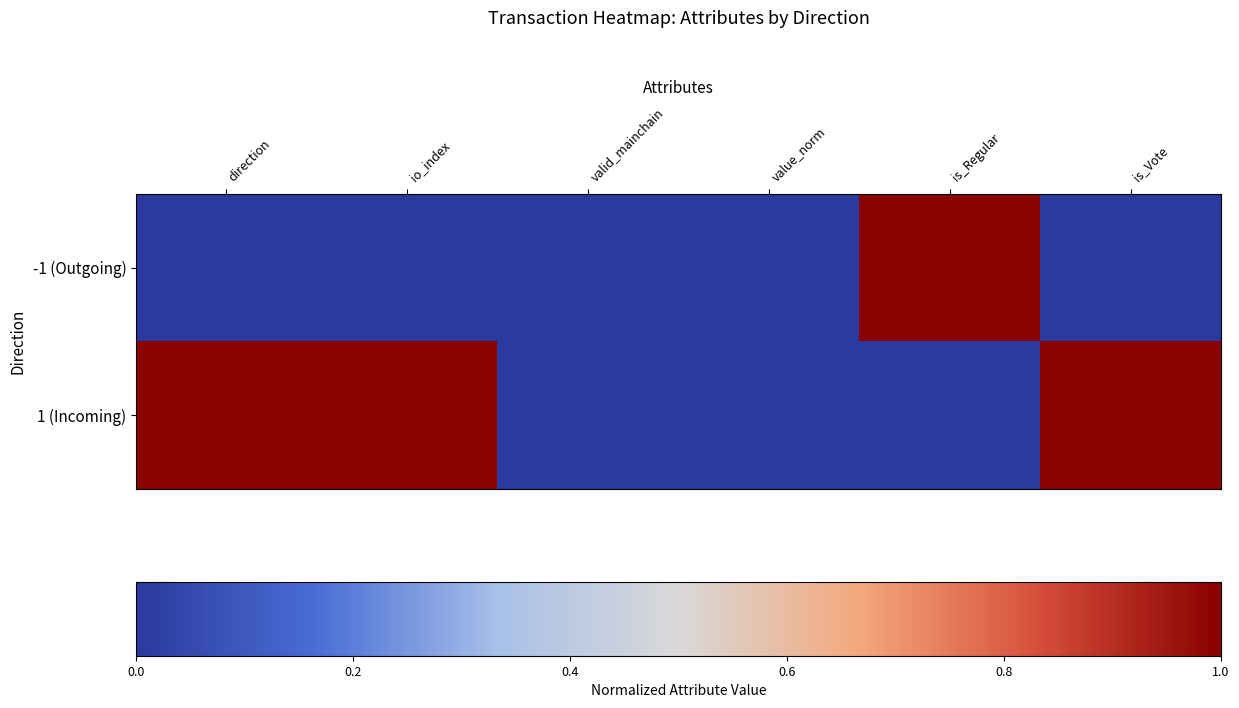

Which category has the highest value across all series?

is_Regular